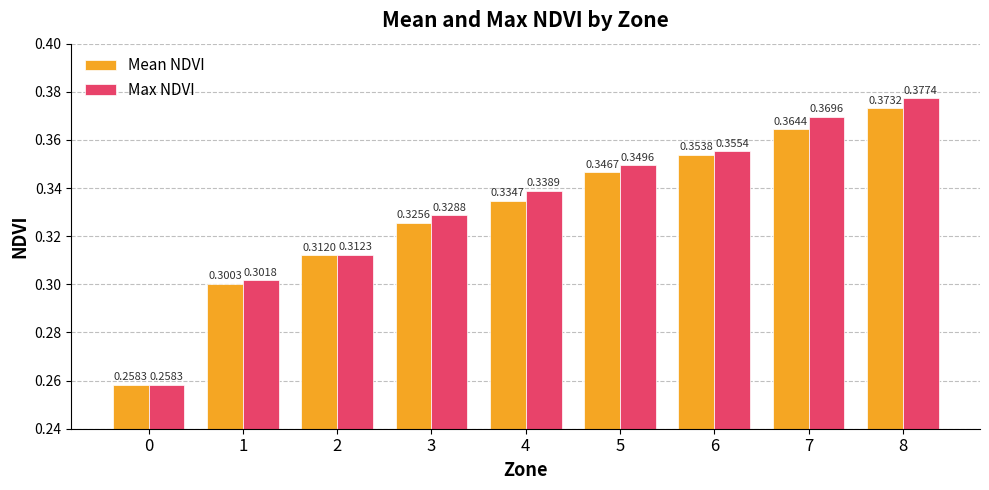

Which series has the largest range (max minus min)?

Max NDVI